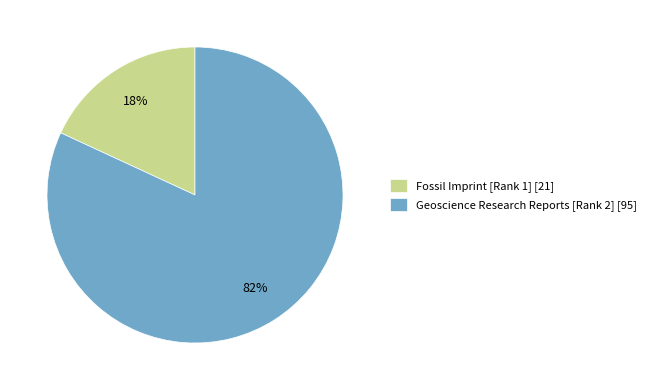

To the nearest percent, what is the difference between the Geoscience Research Reports [Rank 2] and Fossil Imprint [Rank 1] slice percentages?

64%